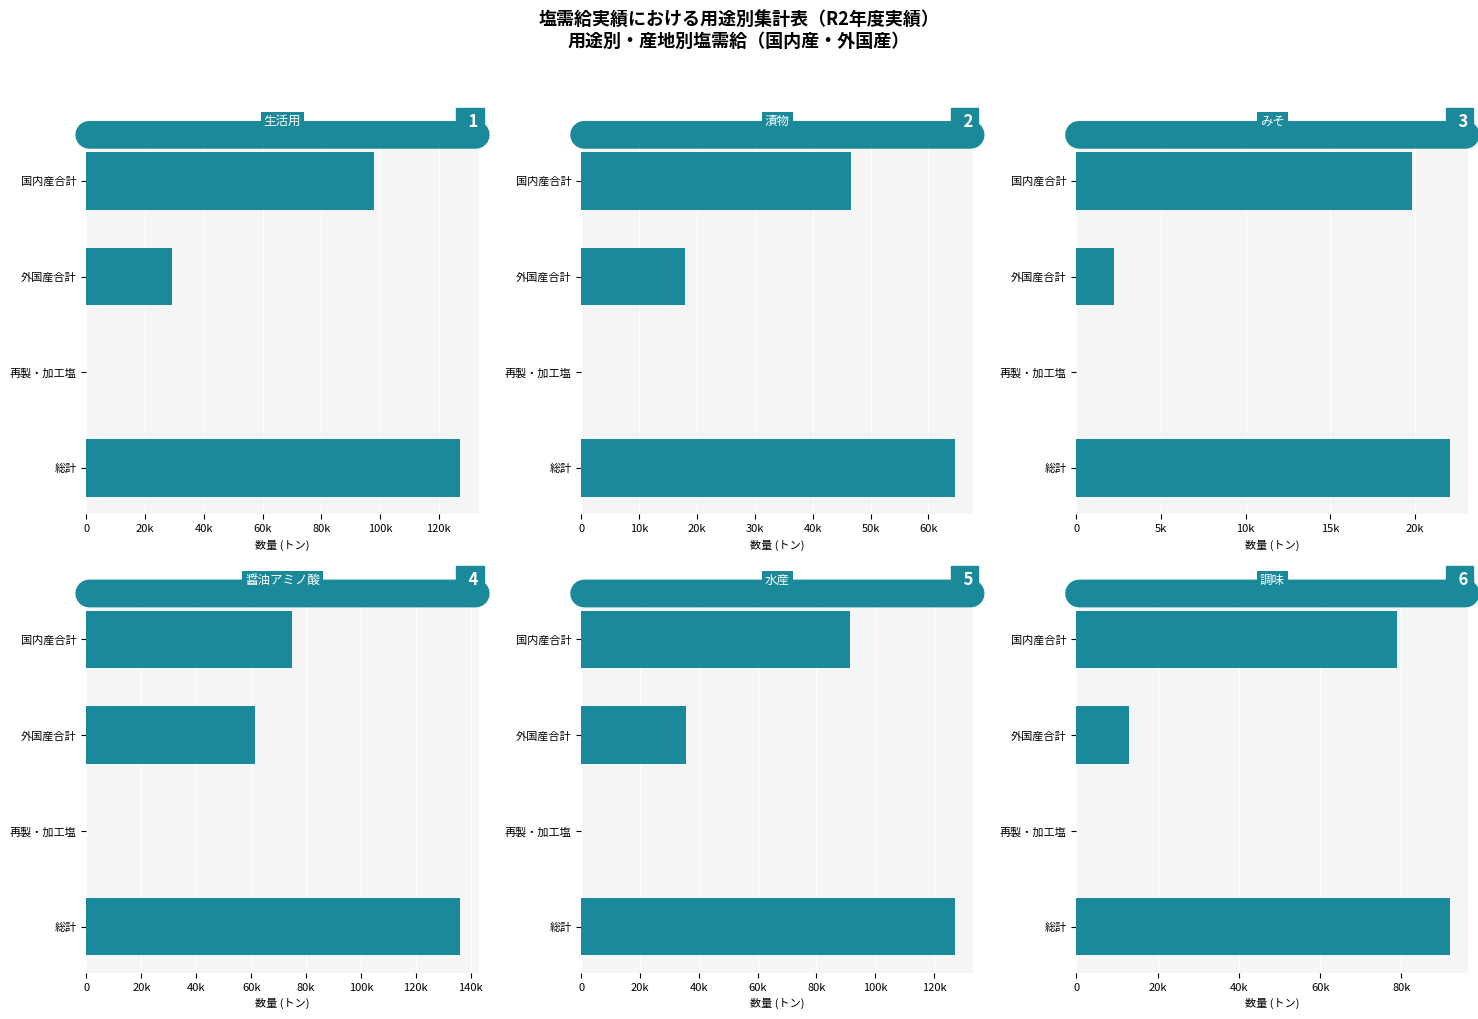

Rank the series at 総計 from lowest to highest value.

みそ, 漬物, 調味, 水産, 生活用, 醤油アミノ酸